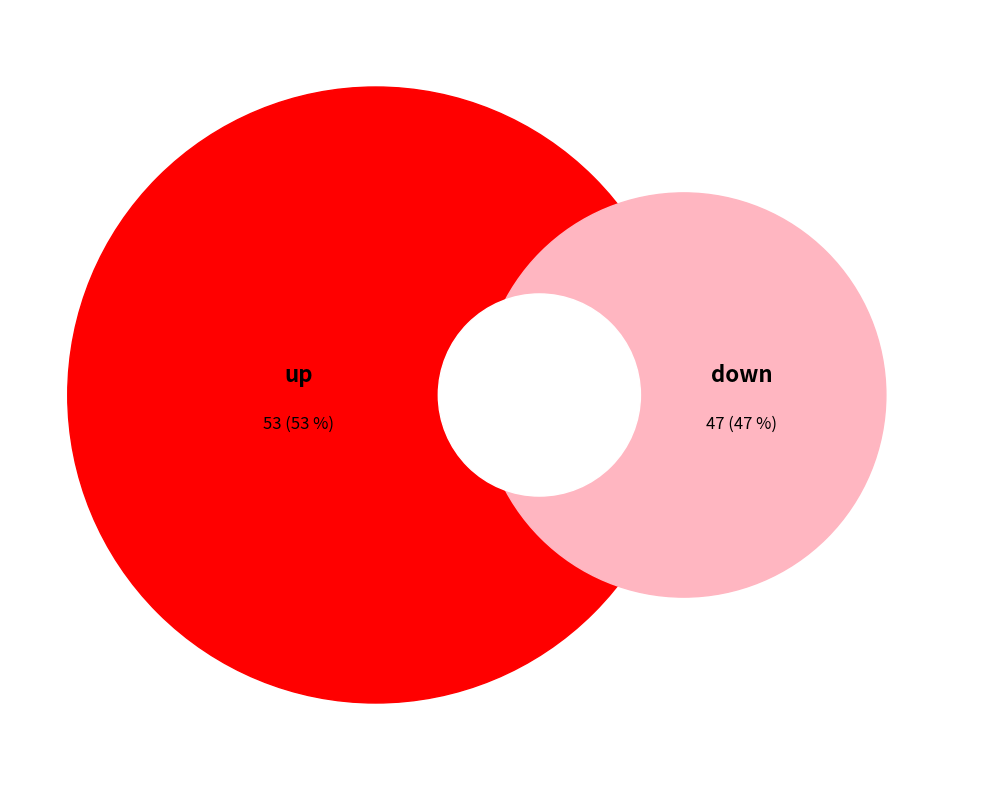

Do up and down together represent more than half of the pie?

Yes